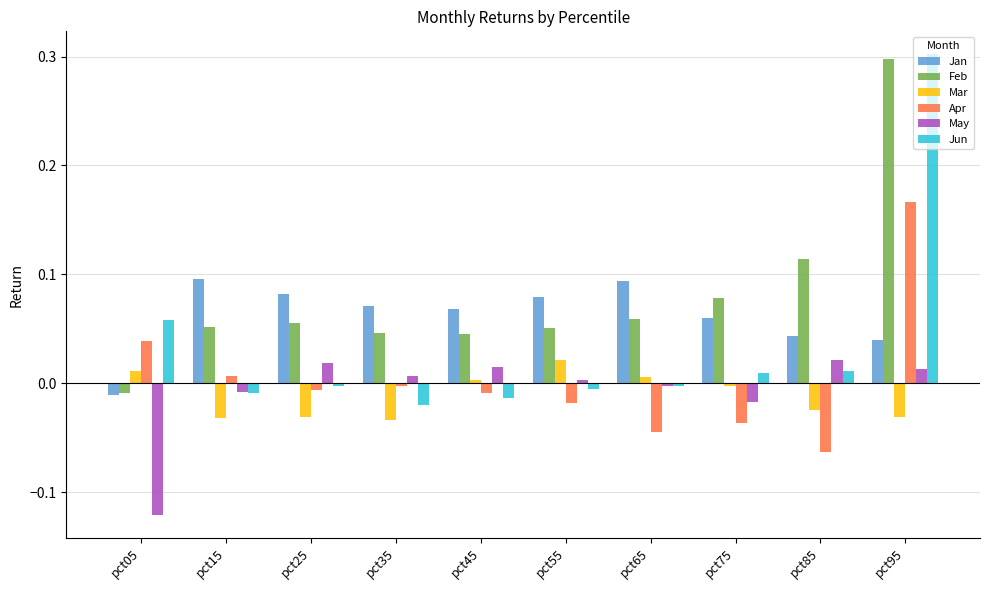

What is the difference between the maximum and minimum values in the Feb series?

0.3